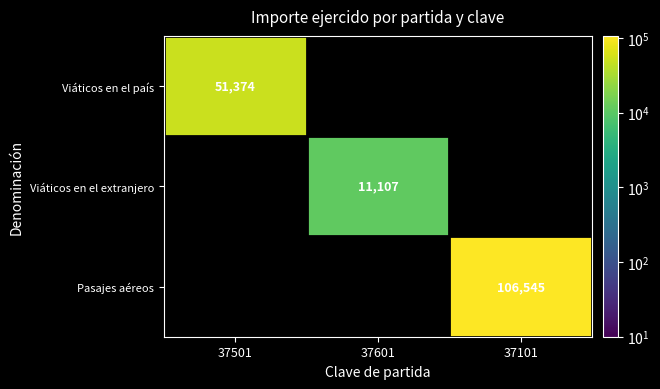

Is the value of Viáticos en el país at 37501 greater than the value of Viáticos en el extranjero at 37101?

No